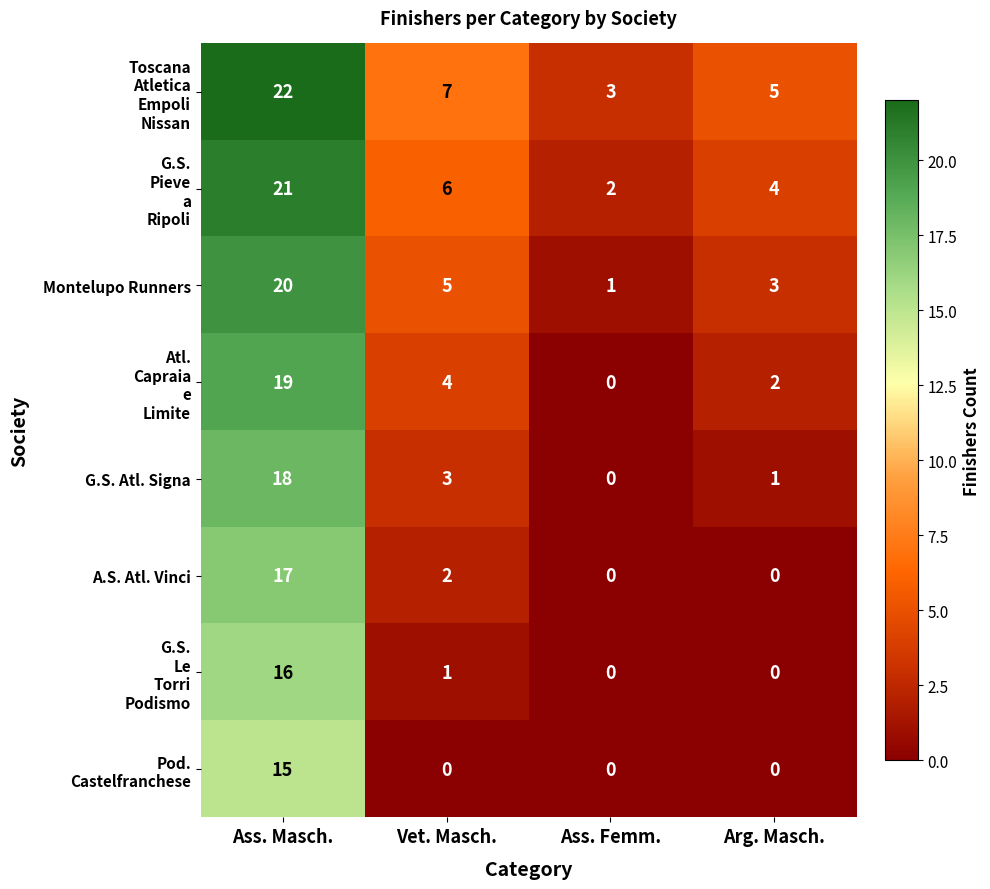

What is the spread (max minus min) of values at Ass. Masch.?

7